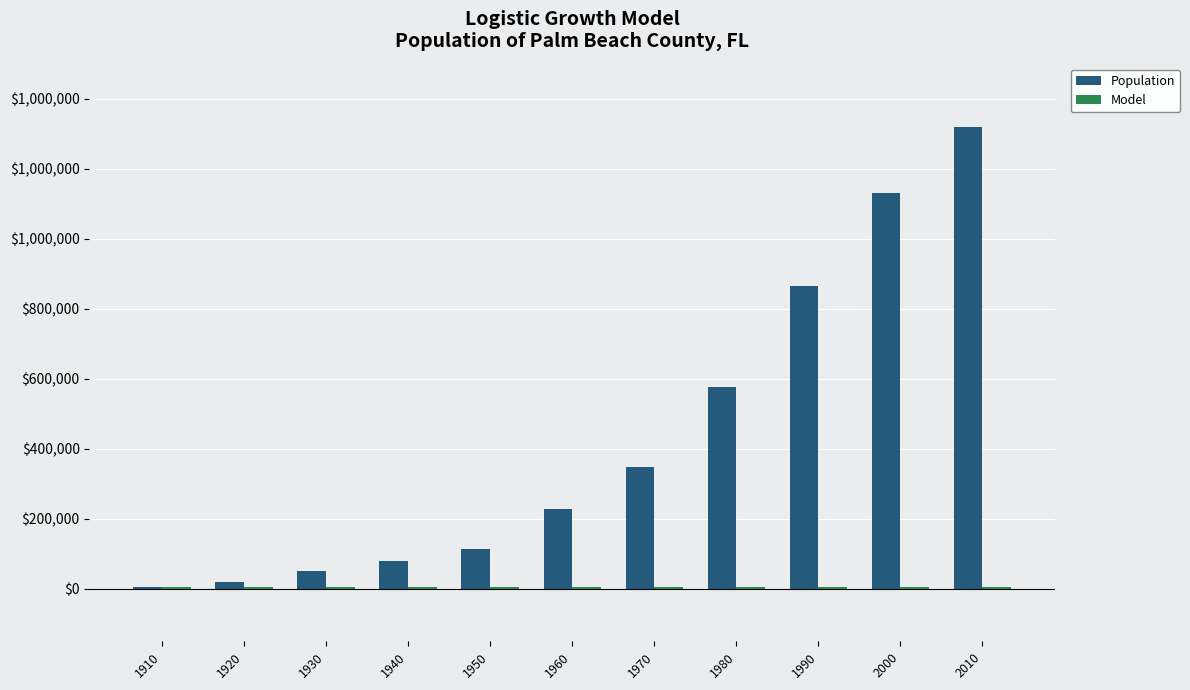

At which category is the sum across all series the highest?

2010